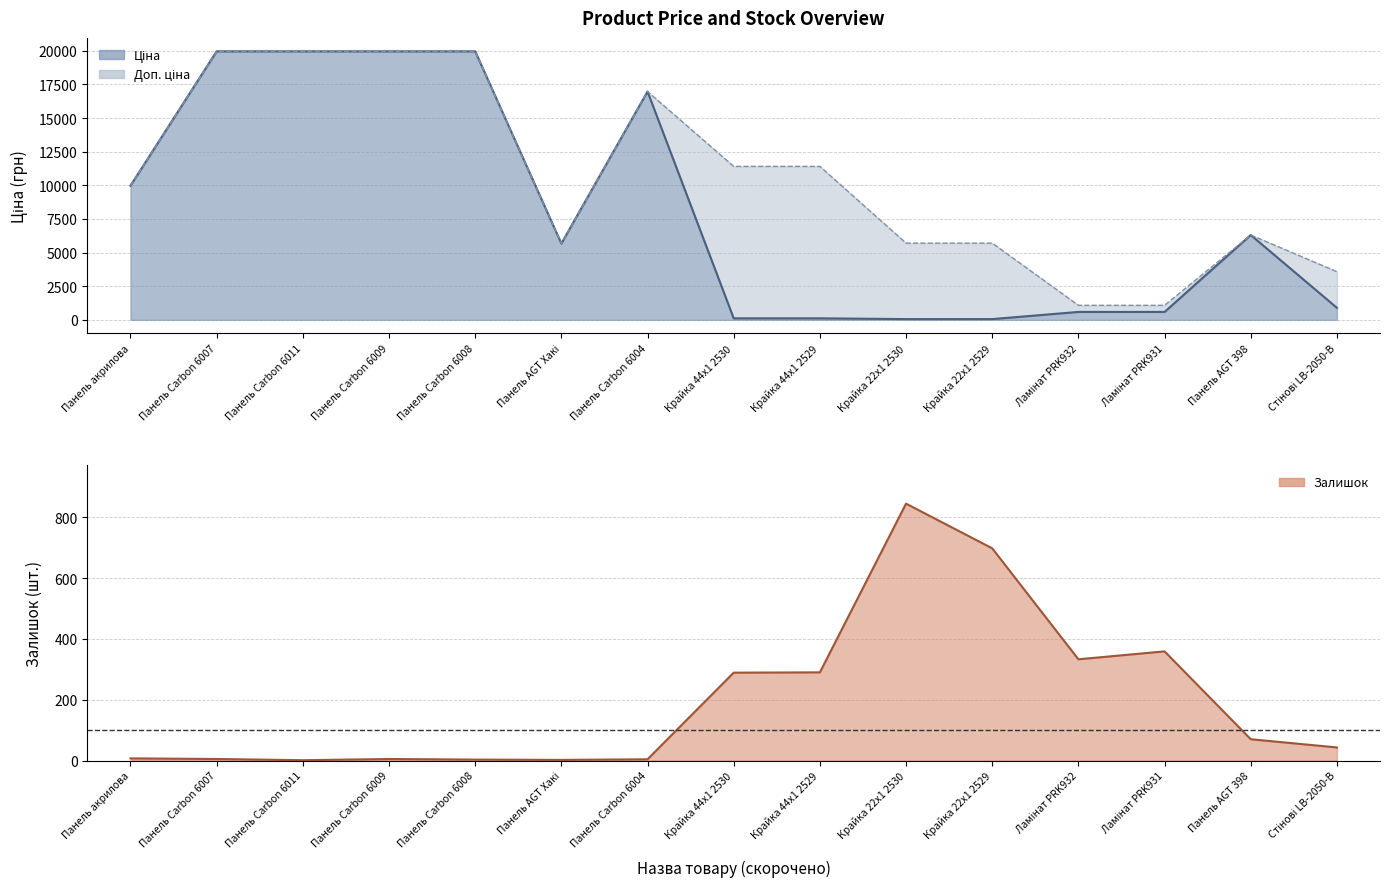

What are all the series names shown in the legend?

Ціна, Доп. ціна, Залишок